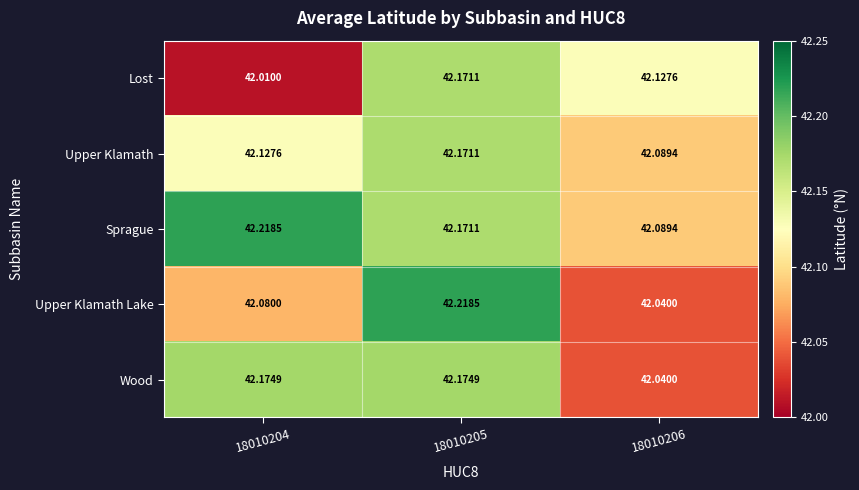

Which series has the largest total across all categories?

Sprague